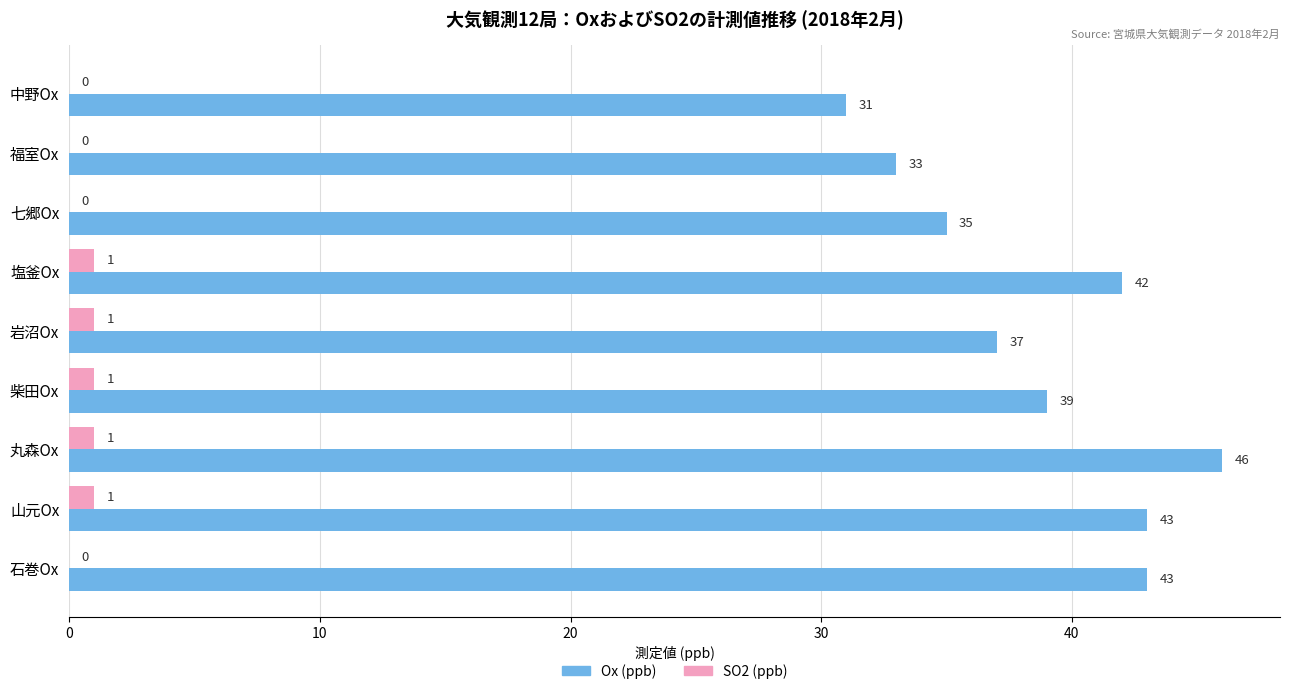

Which series changed the most between 中野Ox and 福室Ox?

Ox (ppb)